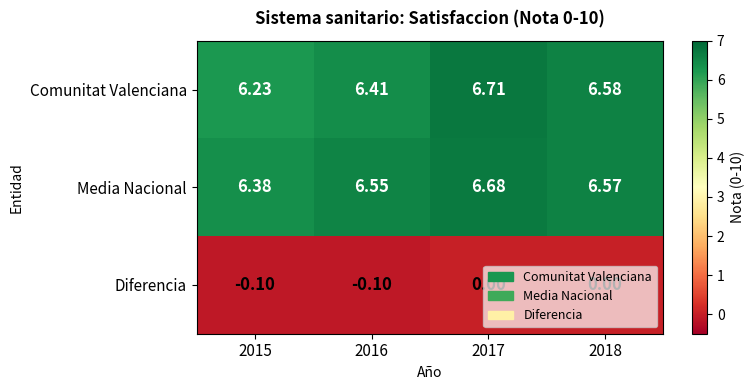

Which series changed the most between 2015 and 2016?

Comunitat Valenciana